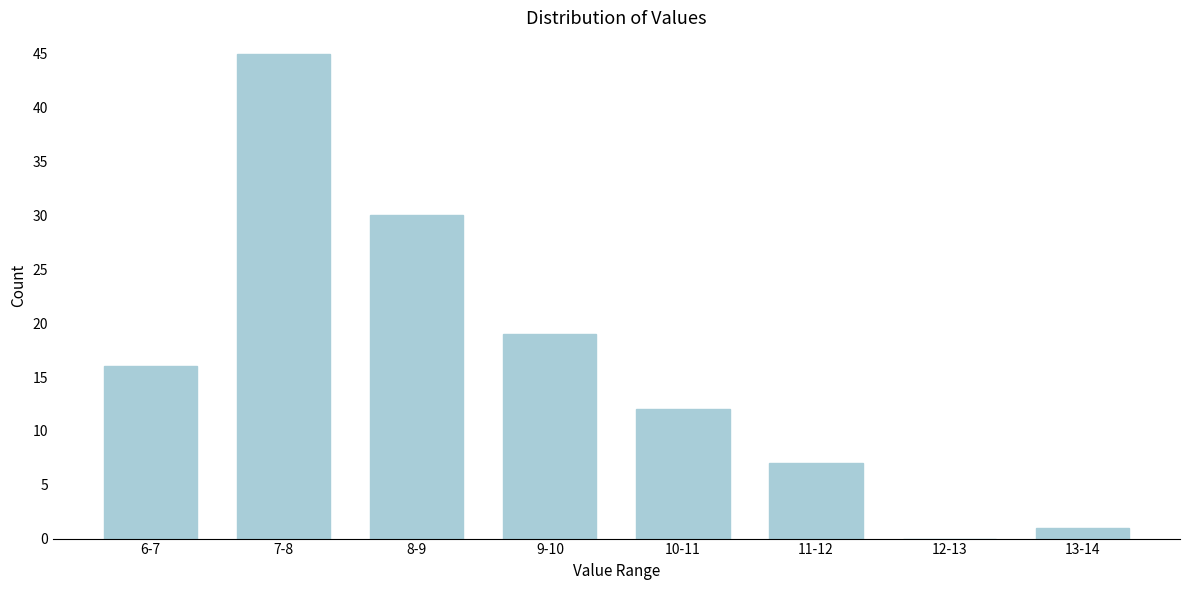

Reading left to right, transcribe all the data shown in this chart.

6-7=16	7-8=45	8-9=30	9-10=19	10-11=12	11-12=7	12-13=0	13-14=1